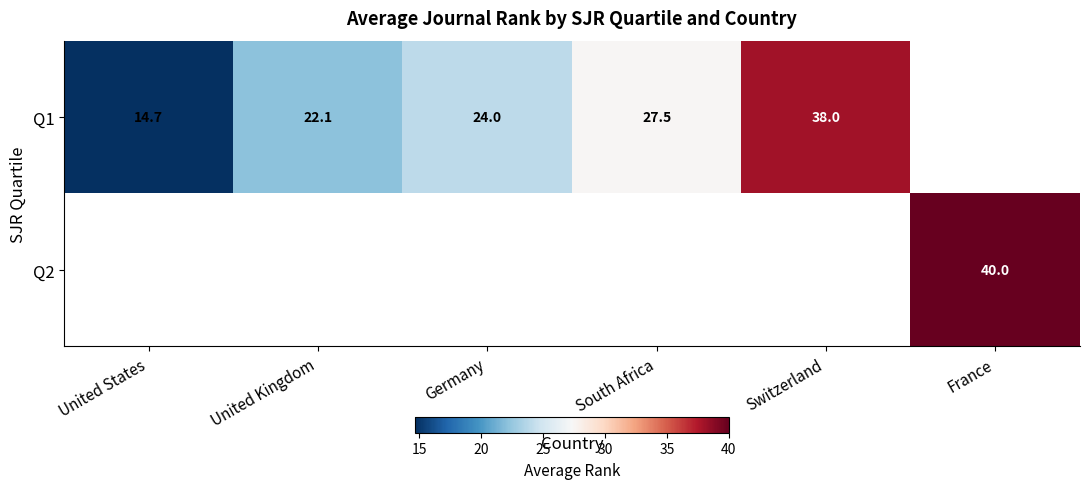

Is the value of Q1 at United States greater than the value of Q2 at France?

No